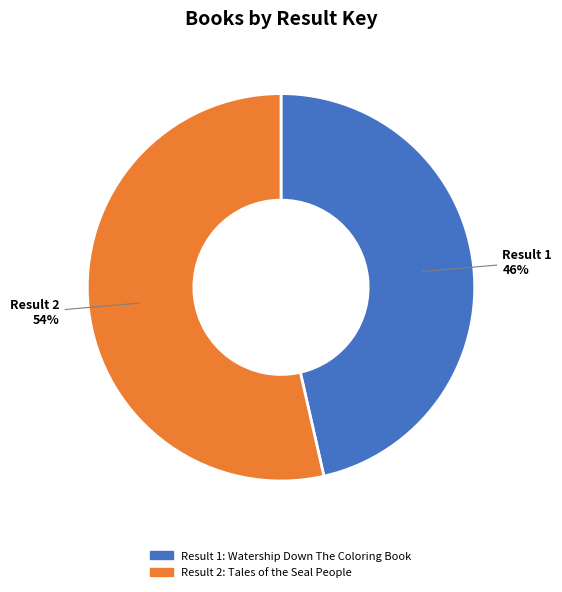

To the nearest percent, what is the average slice percentage?

50%